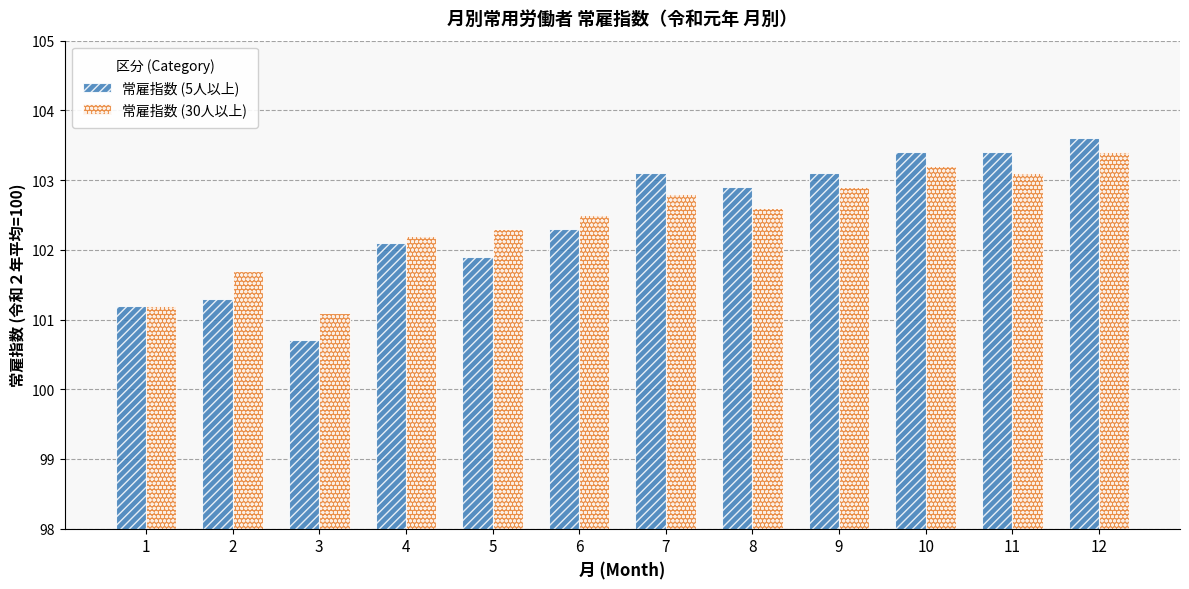

At how many categories does at least one series exceed 103?

5